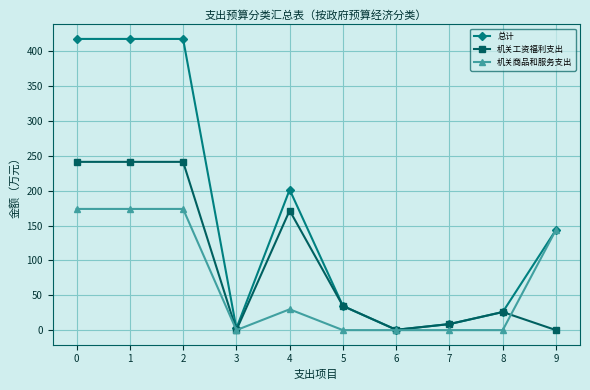

How many distinct data groups are displayed?

3